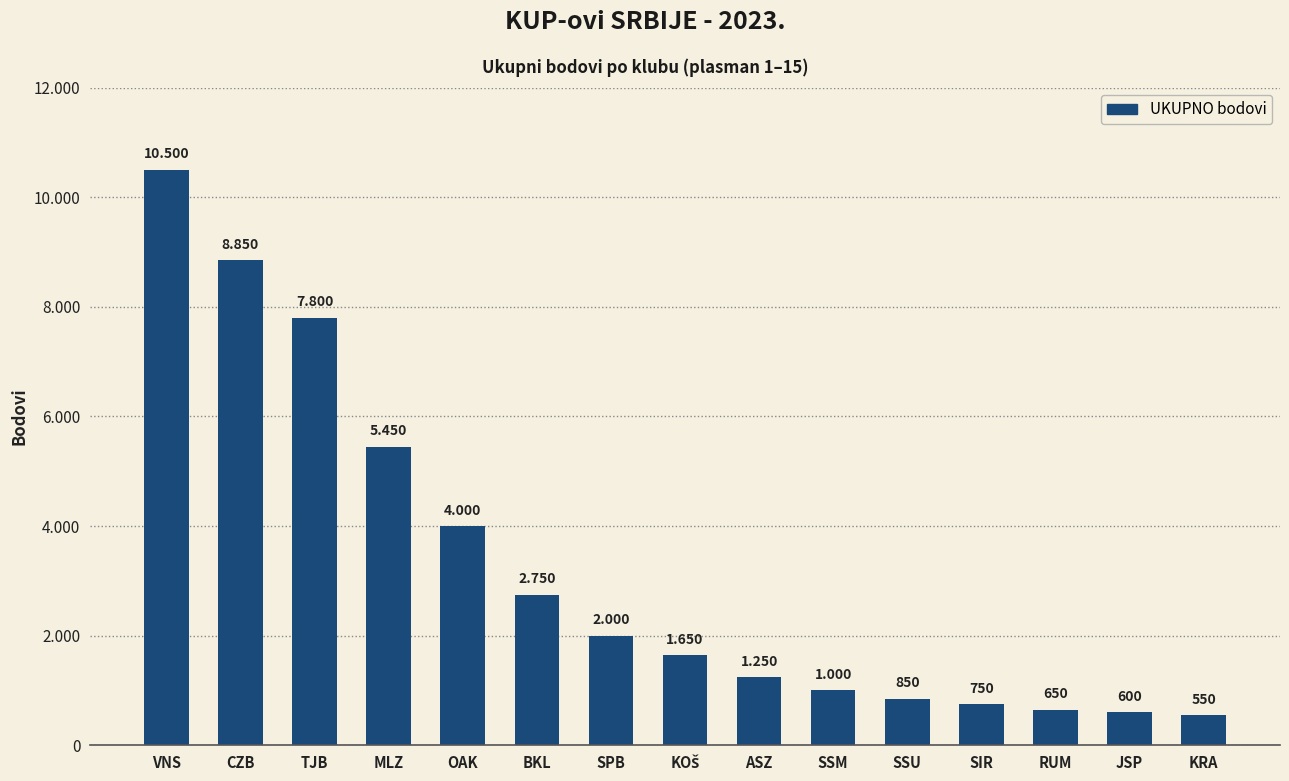

List the labels in order of value, largest first.

VNS, CZB, TJB, MLZ, OAK, BKL, SPB, KOŠ, ASZ, SSM, SSU, SIR, RUM, JSP, KRA